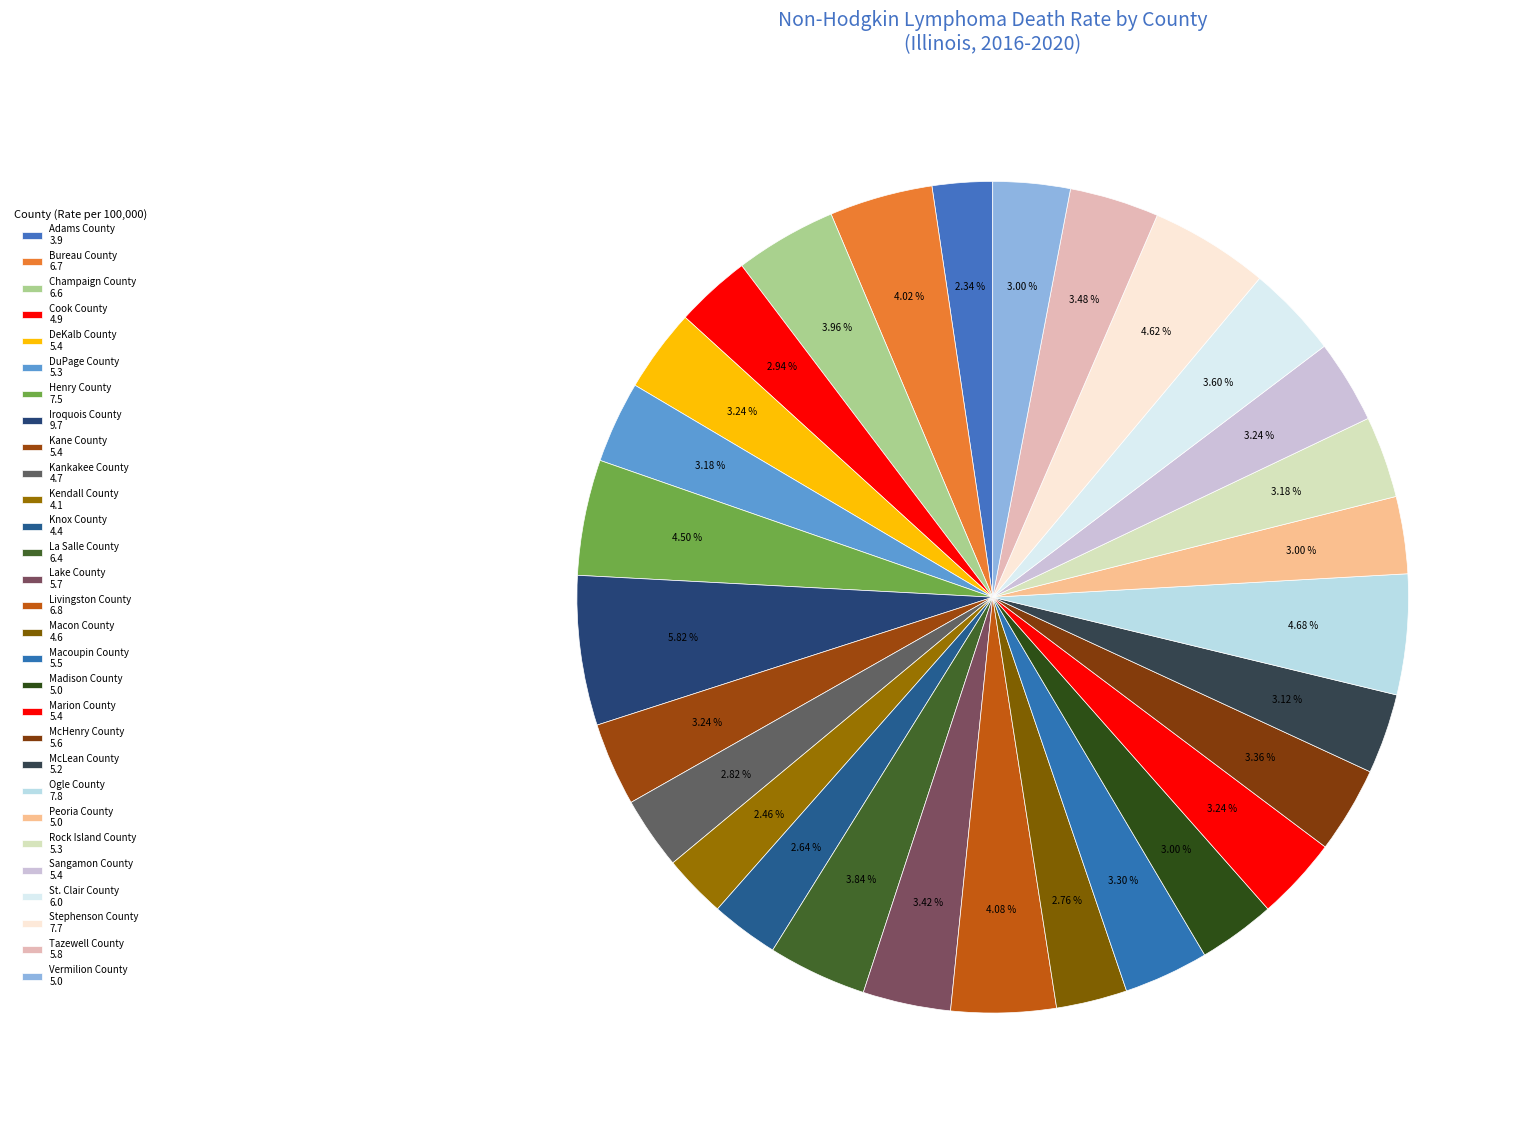

Does St. Clair County represent more than half of the total?

No